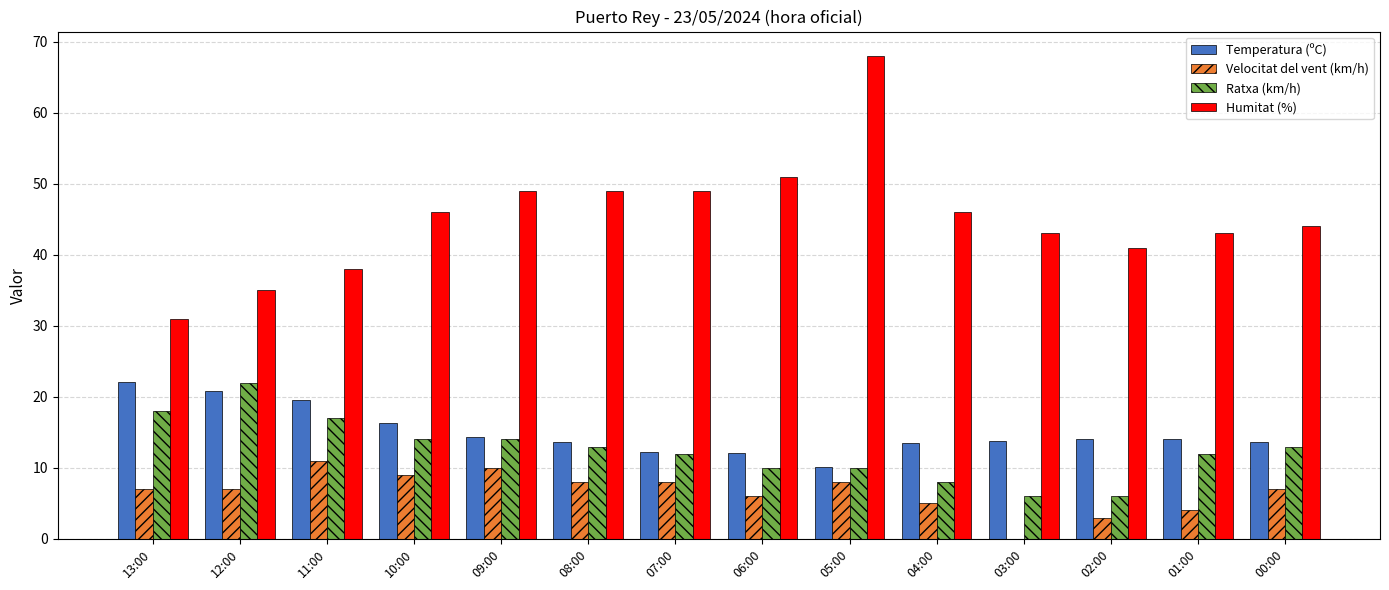

What is the sum of the Humitat (%) values at 08:00 and 02:00?

90.0